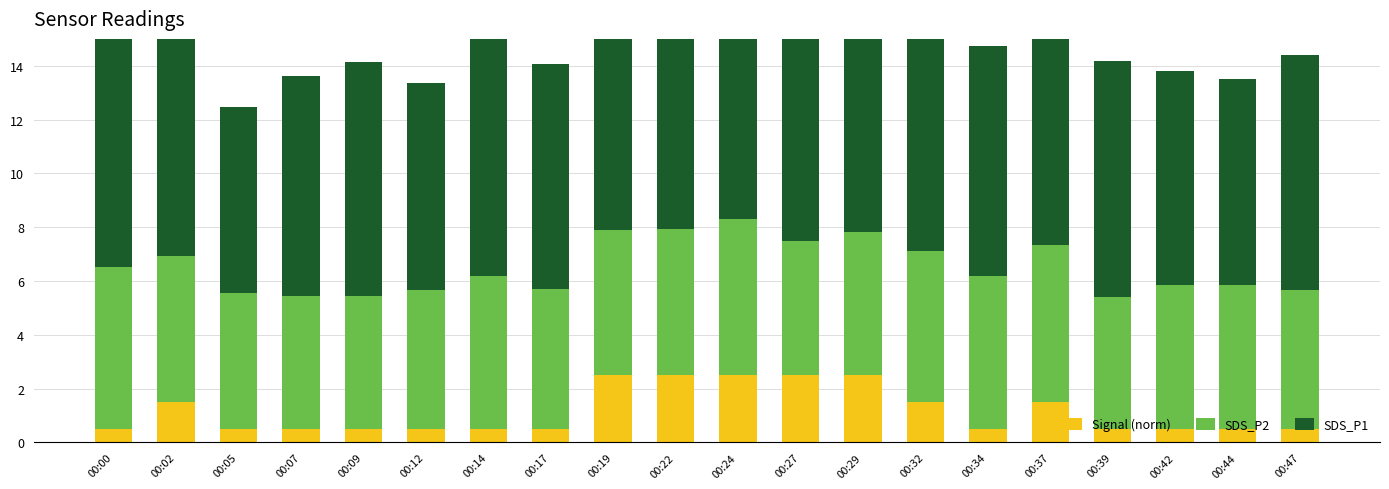

At which category does the chart reach its peak across all series?

00:14